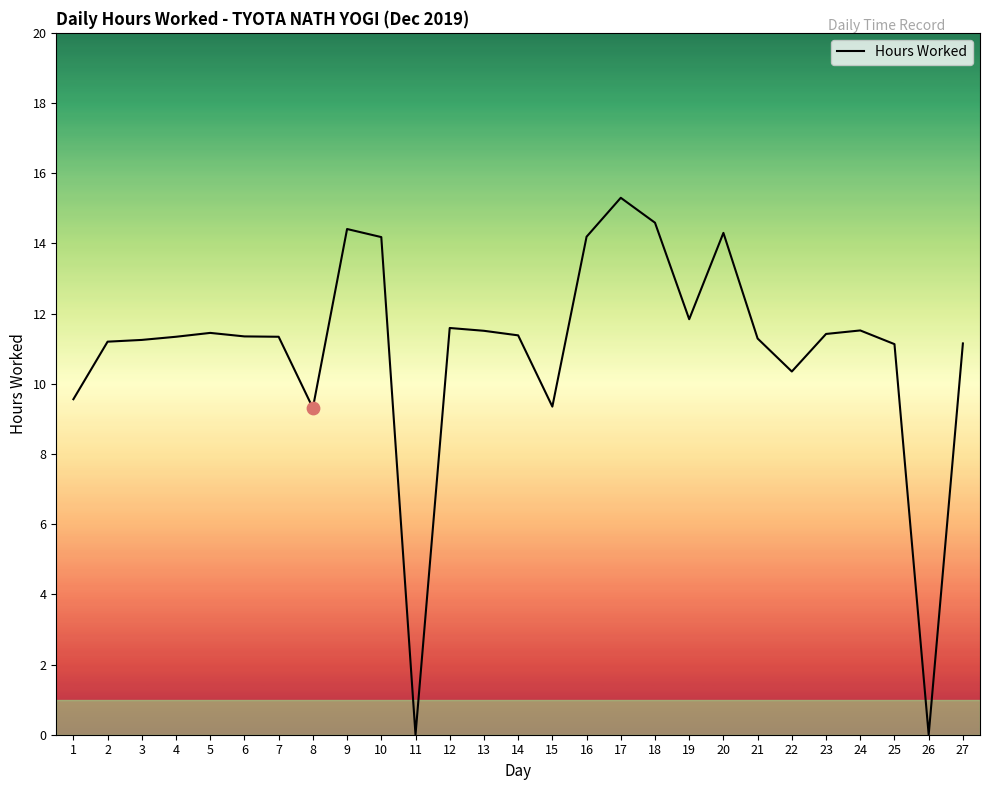

What is the change in value from 4 to 23?

+0.1